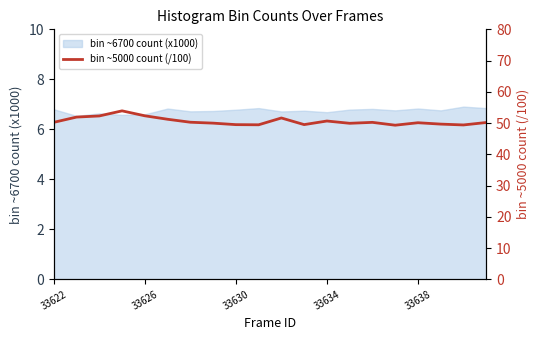

Is it true that the value at 14 is 10.2?

False